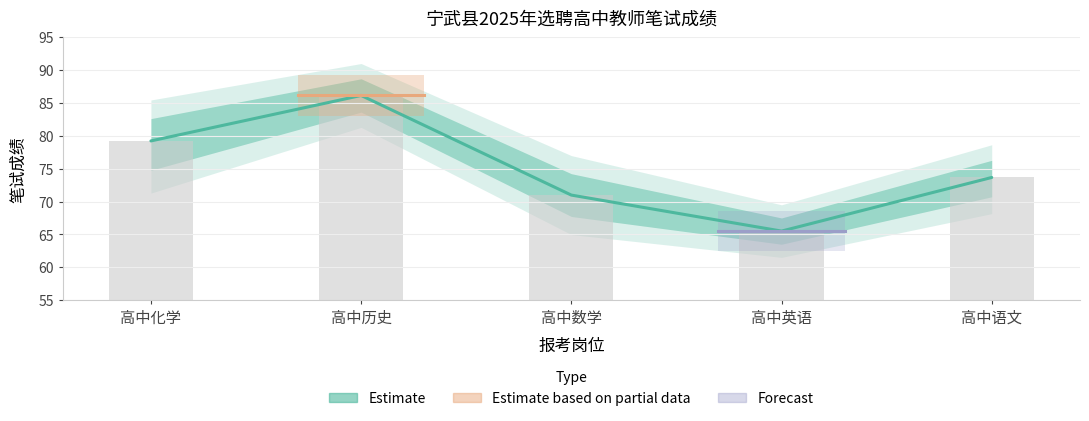

The value of Estimate at 高中数学 is 71.0. True or false?

True